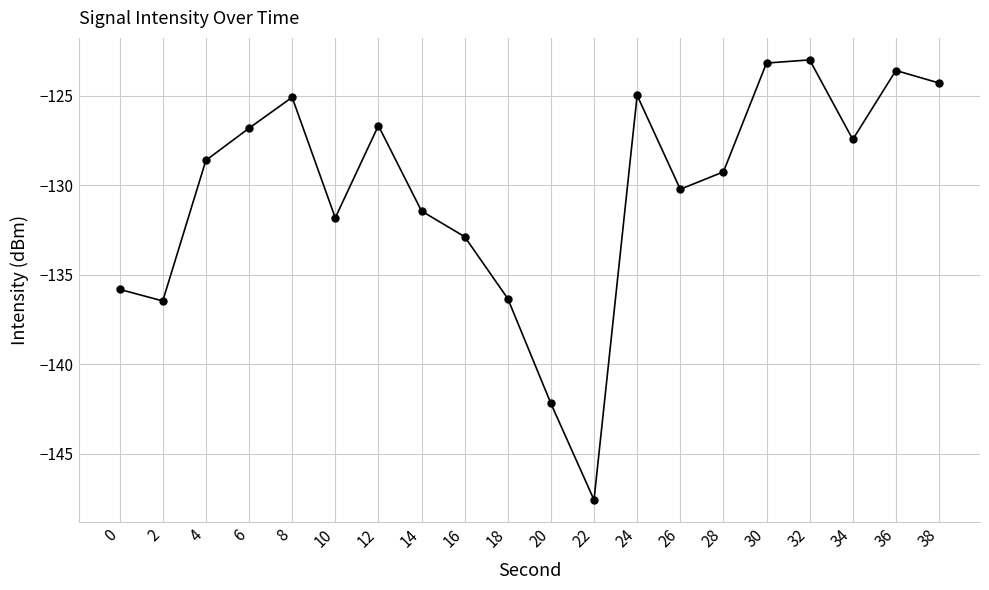

What is the average value?

-130.4